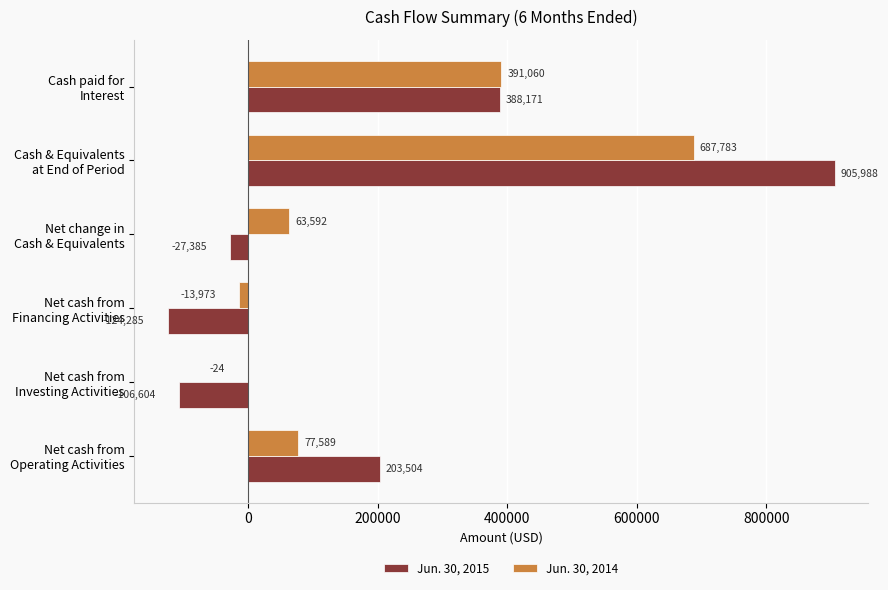

Which series has the largest total across all categories?

Jun. 30, 2015